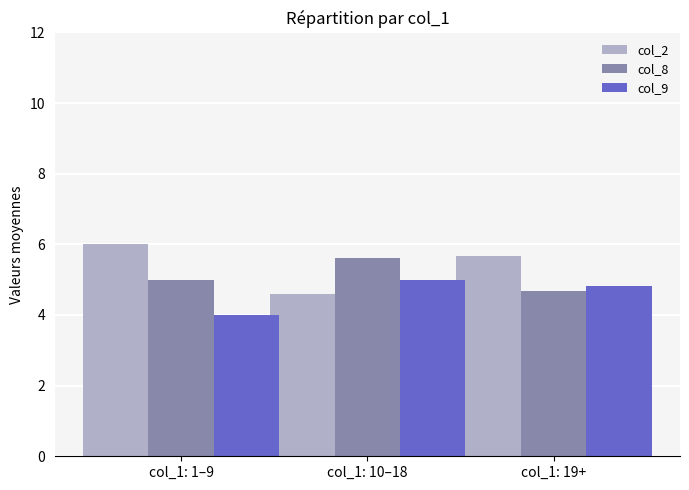

What is the maximum value for col_9?

5.0